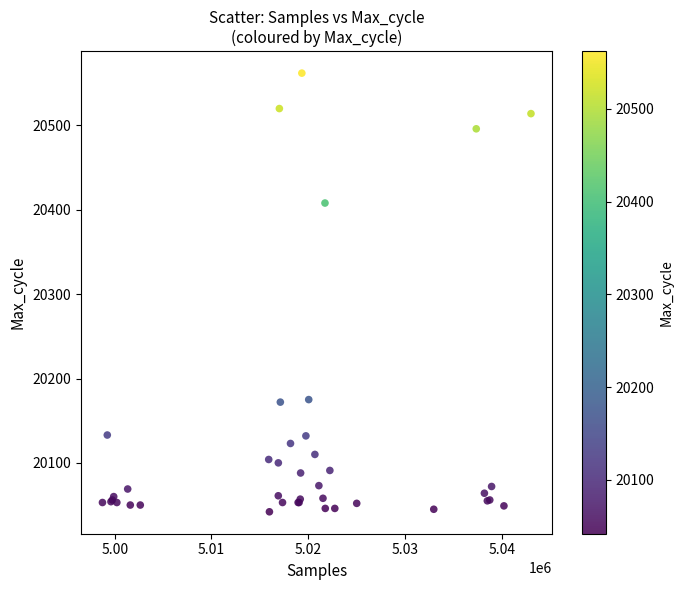

What Y value in the scatter plot is closest to 20302?

20408